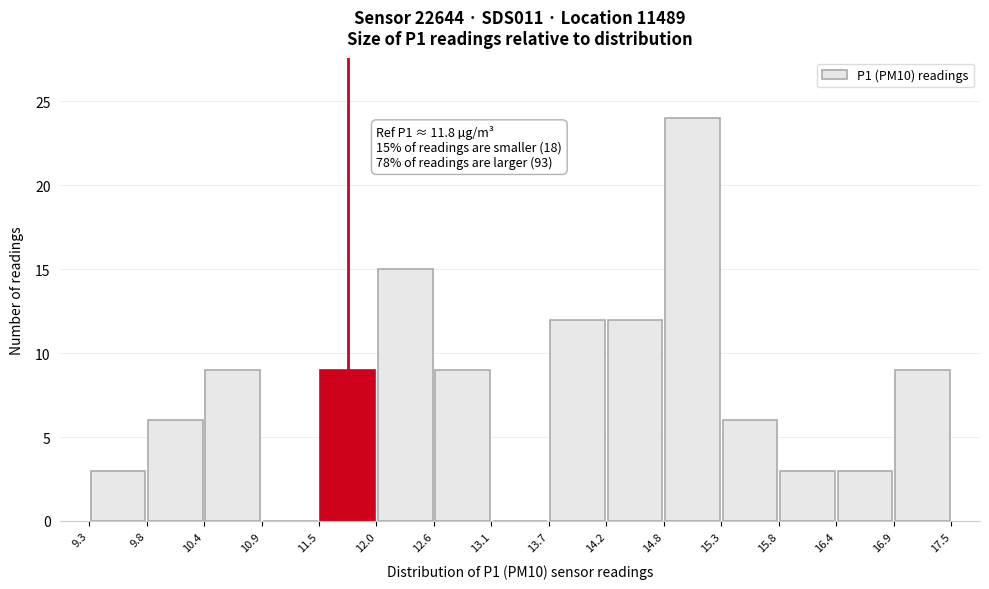

Over which range of the x-axis is the bar tallest?

14.8 to 15.3